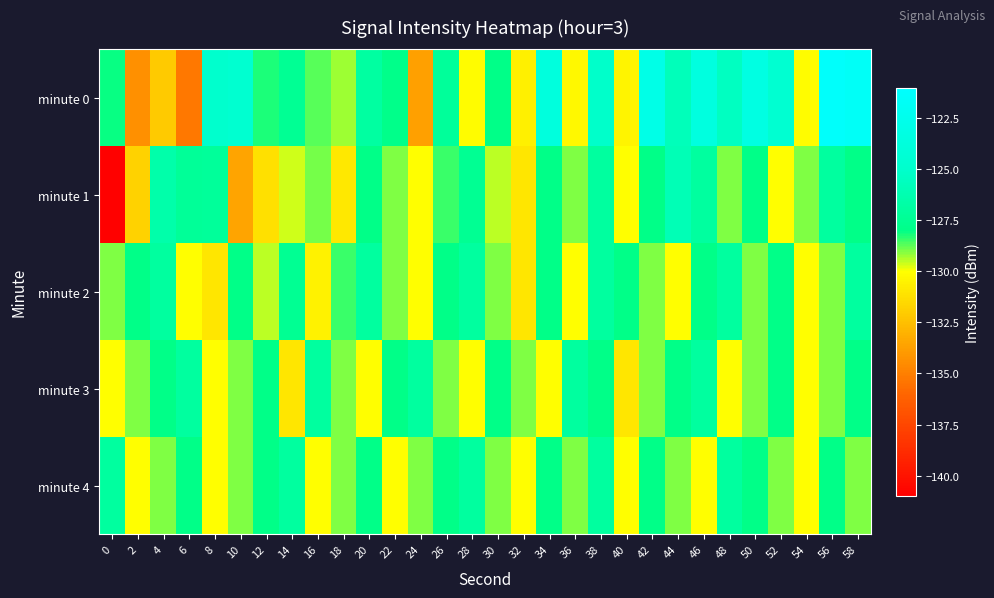

Rank the series by their maximum value, from highest to lowest.

minute 0, minute 1, minute 2, minute 3, minute 4